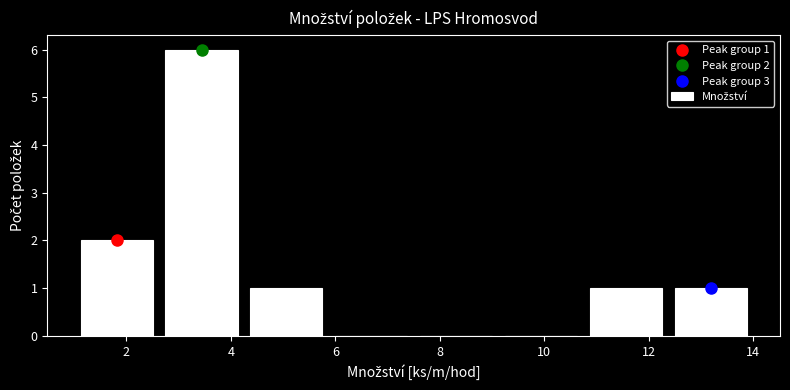

Which range on the x-axis has the tallest bar?

2.6 to 4.2